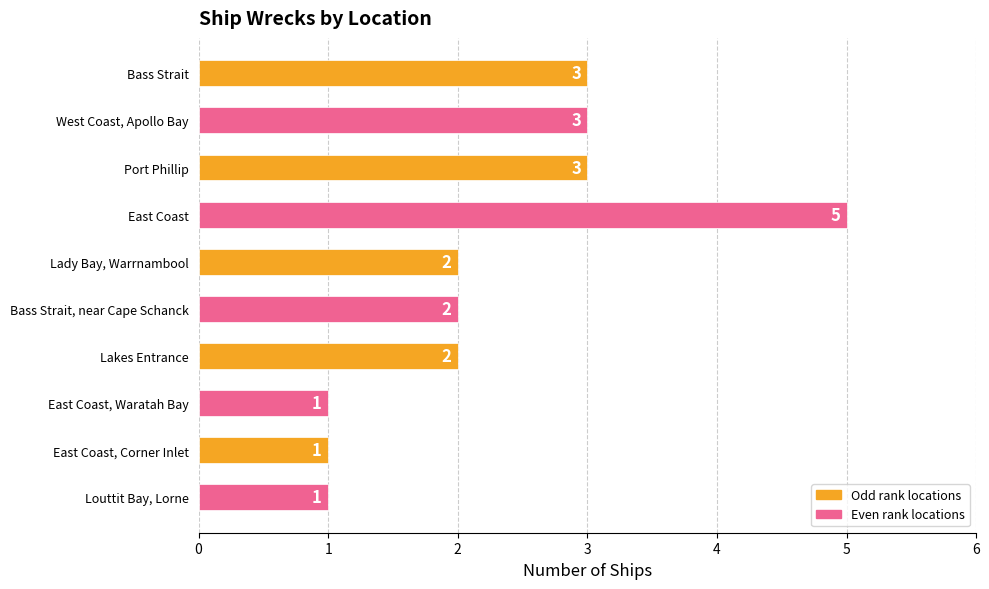

Are the bars grouped side by side (vs. stacked)?

No